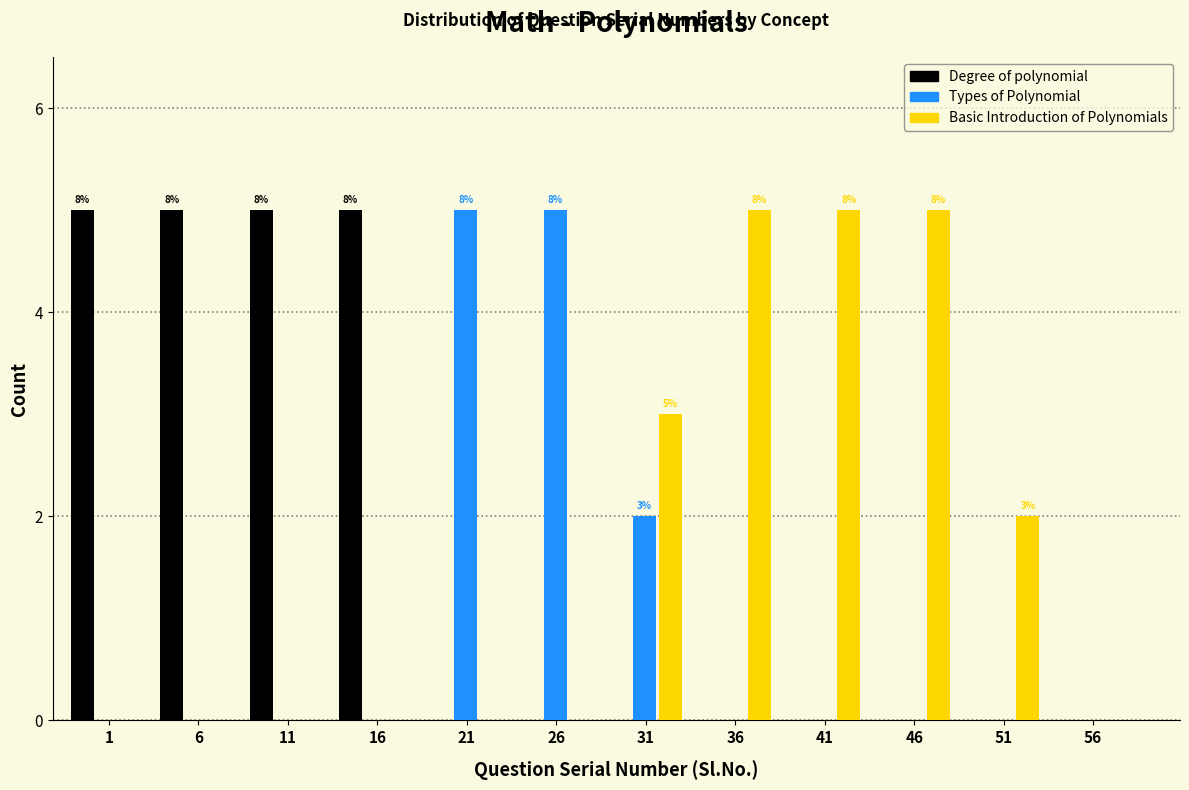

What is the total value across all series at 11?

5